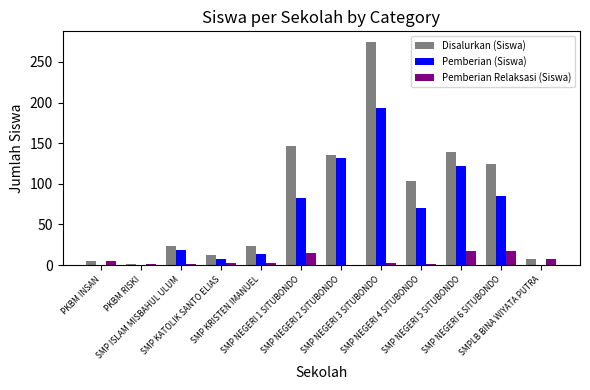

What is the sum of all Pemberian Relaksasi (Siswa) values?

74